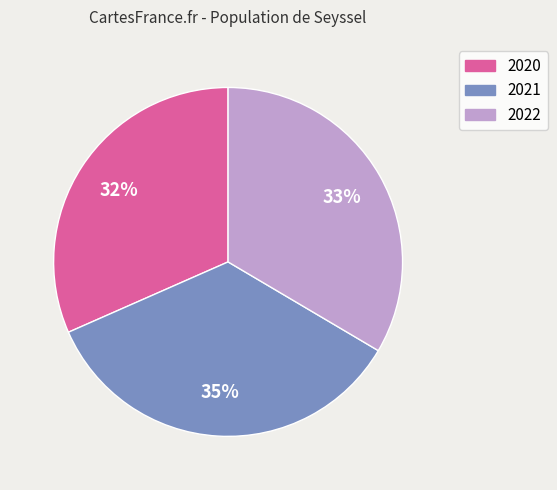

To the nearest percent, what is the average slice percentage?

33%